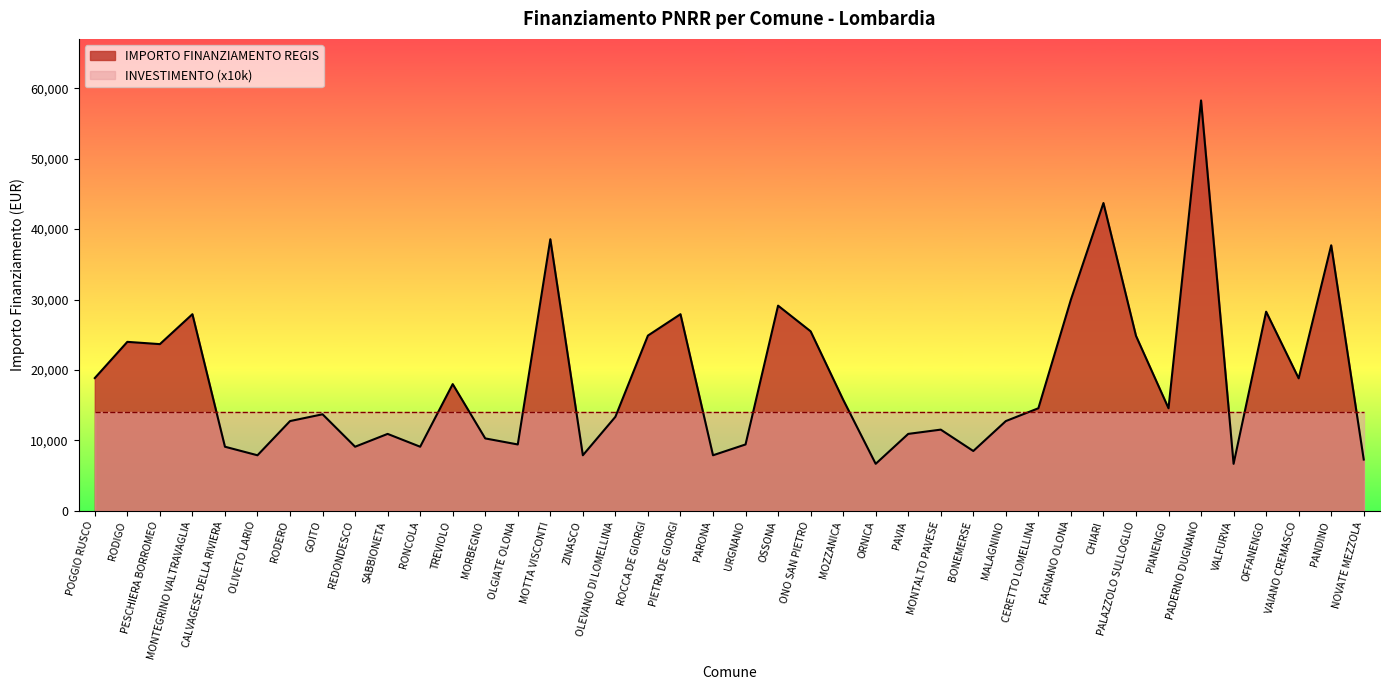

What is the difference between the maximum and minimum values?

51595